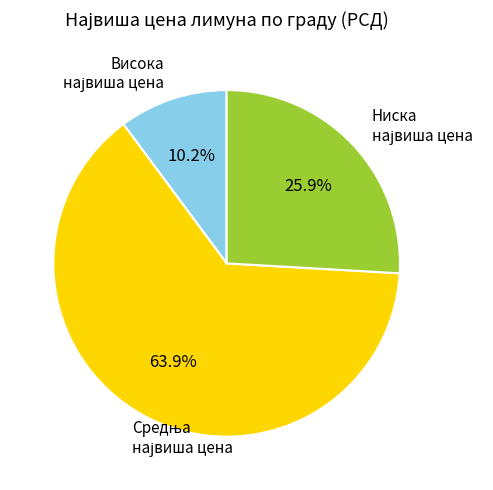

Does any single category account for the majority?

Yes